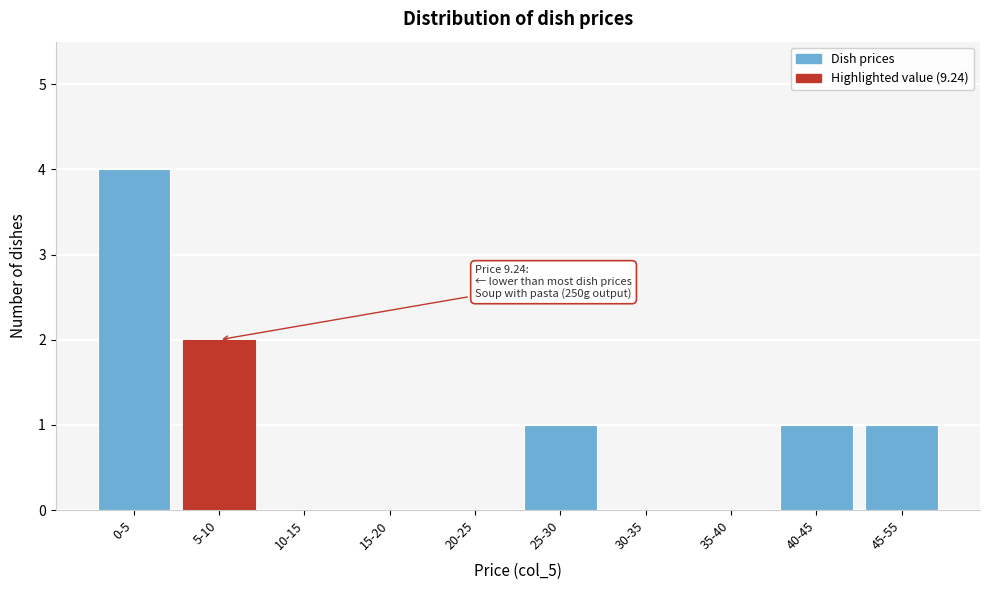

Reading left to right, transcribe all the data shown in this chart.

0-5=4	5-10=2	10-15=0	15-20=0	20-25=0	25-30=1	30-35=0	35-40=0	40-45=1	45-55=1